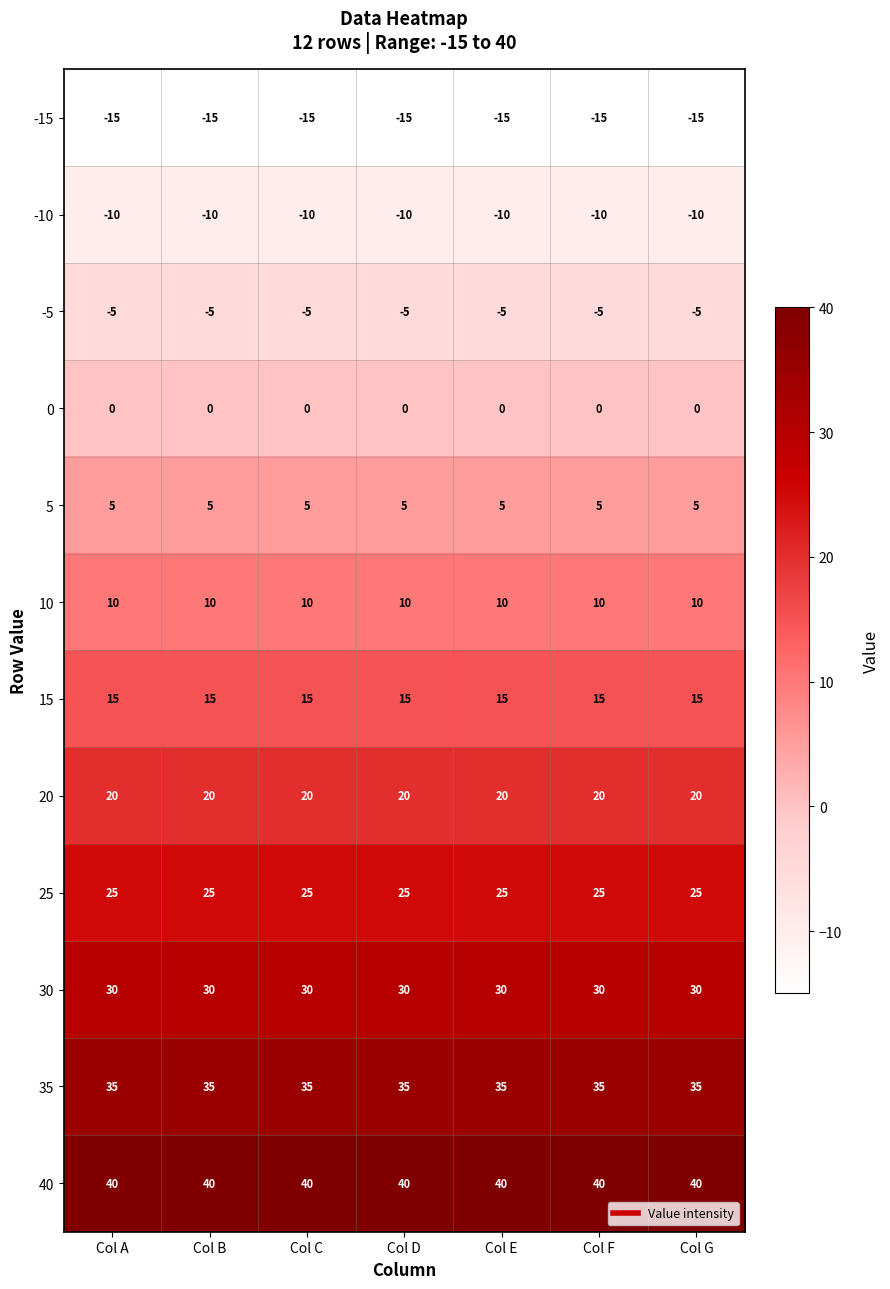

What is the difference between the highest and lowest values at Col C?

55